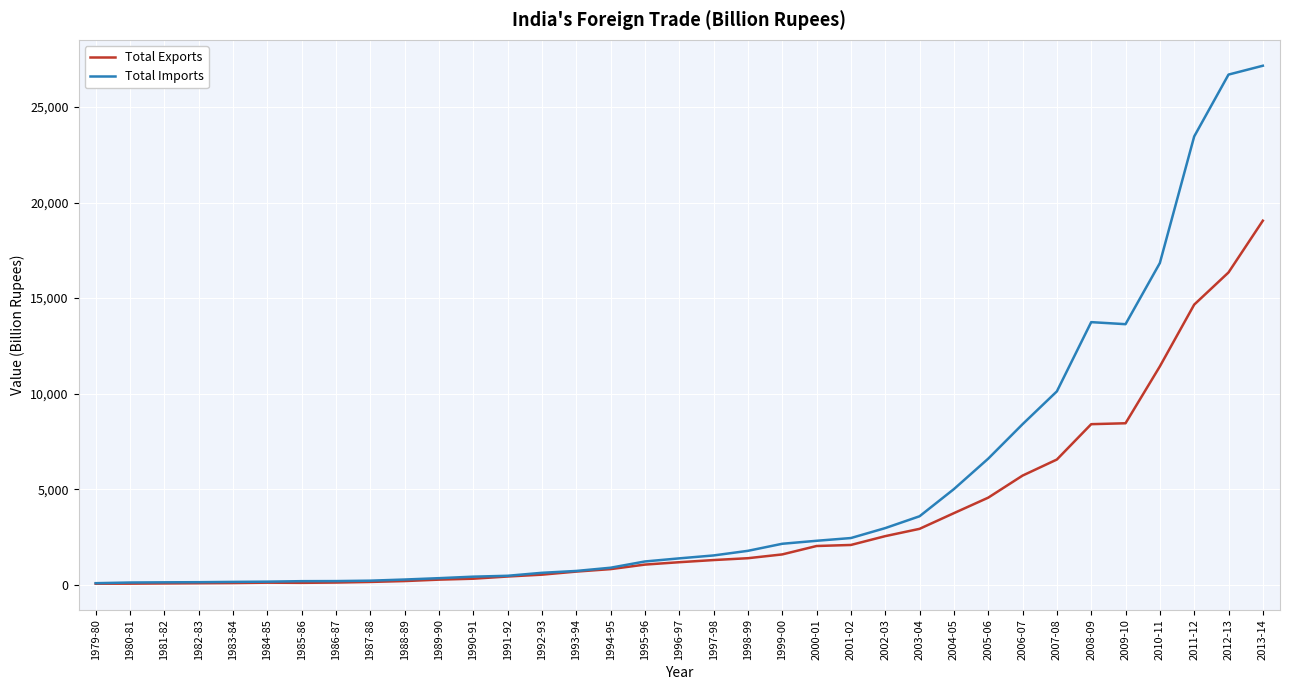

List the series in order of their overall mean, lowest first.

Total Exports, Total Imports